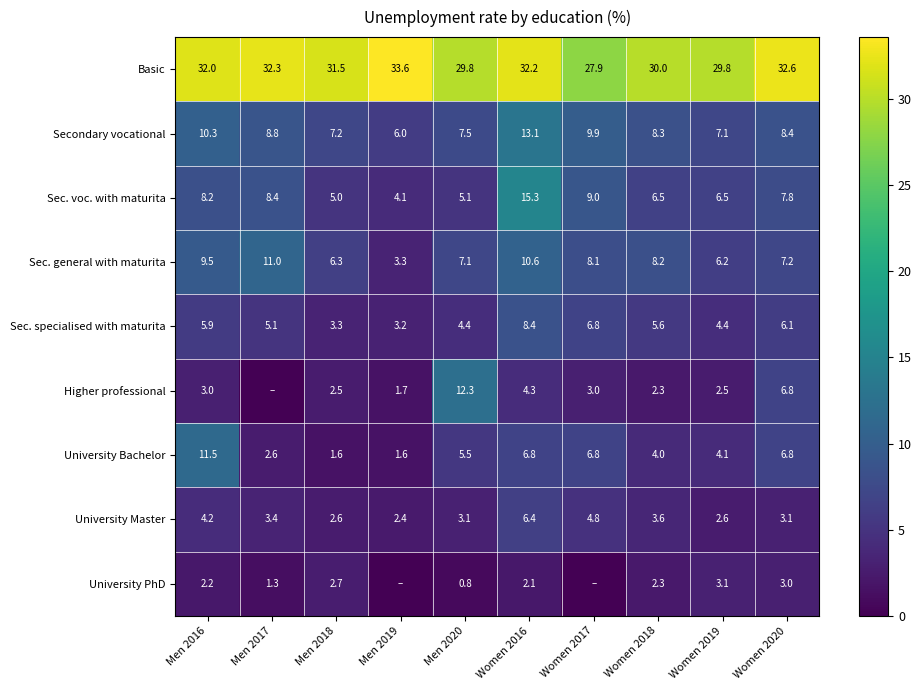

What is the spread (max minus min) of values at Men 2018?

29.9